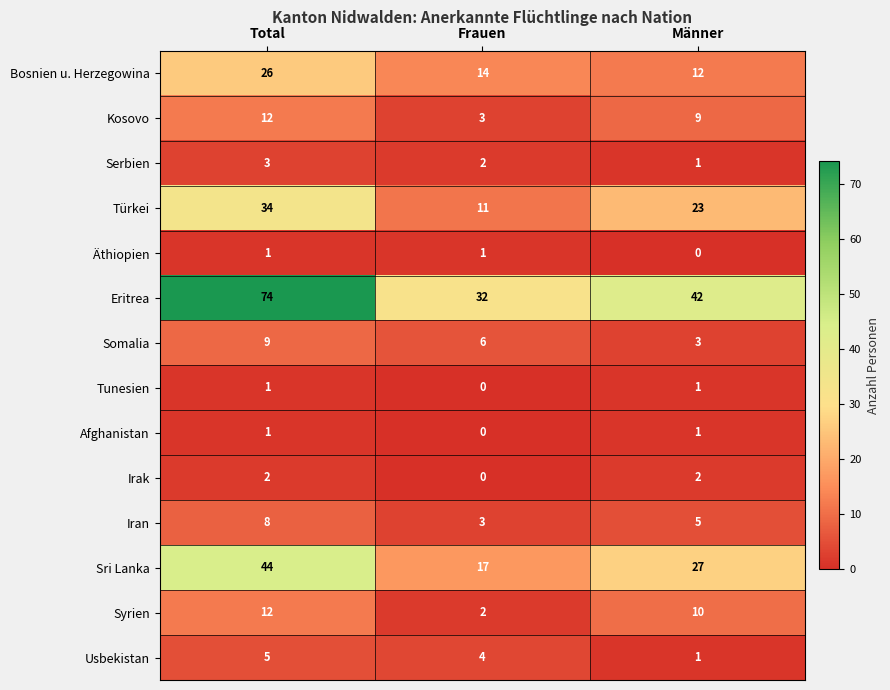

What is the maximum value shown in the chart?

74